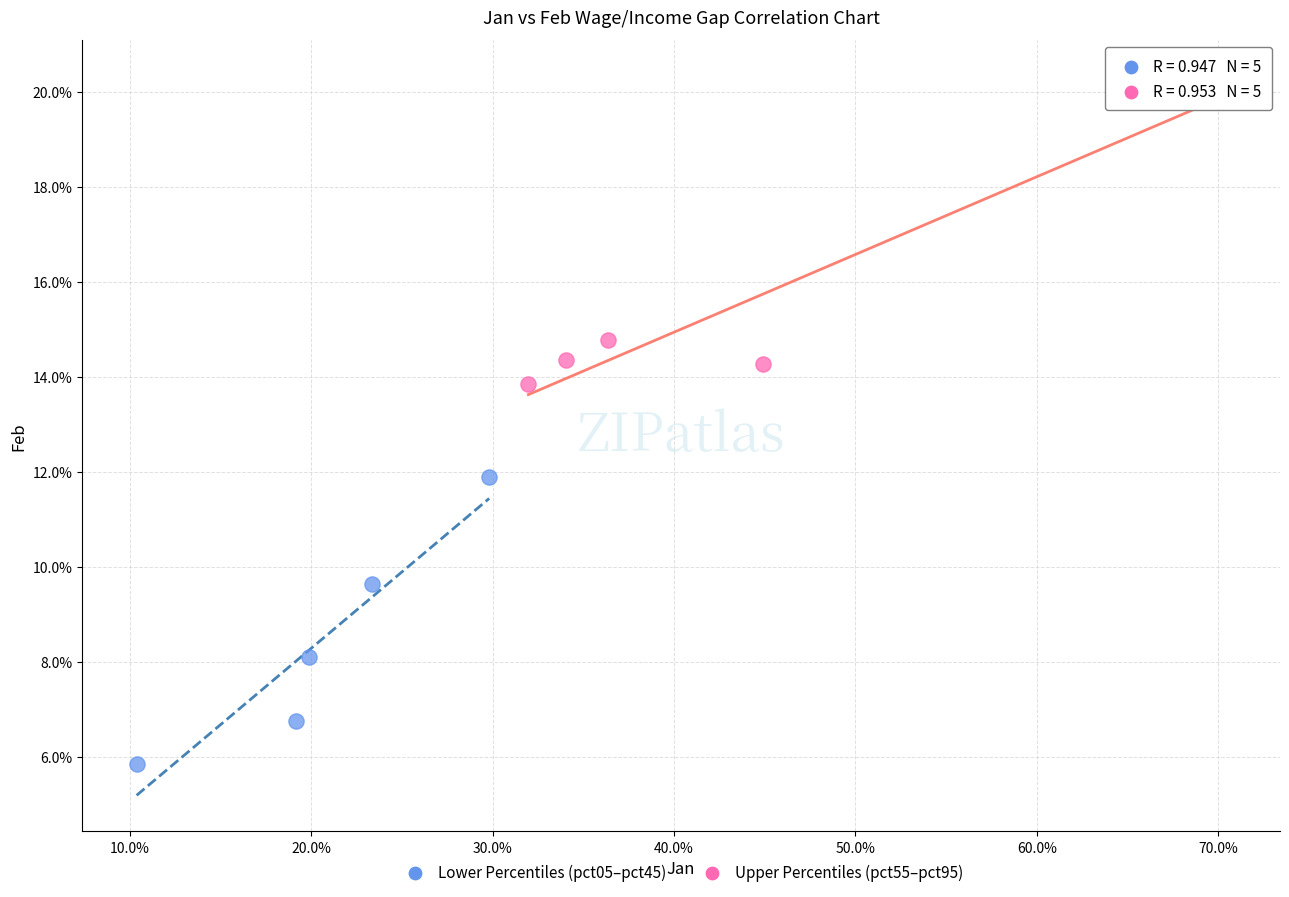

Which series has the largest Y range (max minus min)?

Upper Percentiles (pct55–pct95)